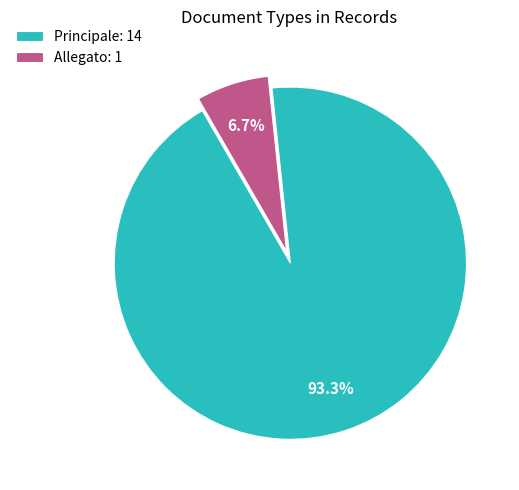

Is it true that Principale is 83% of the pie?

False